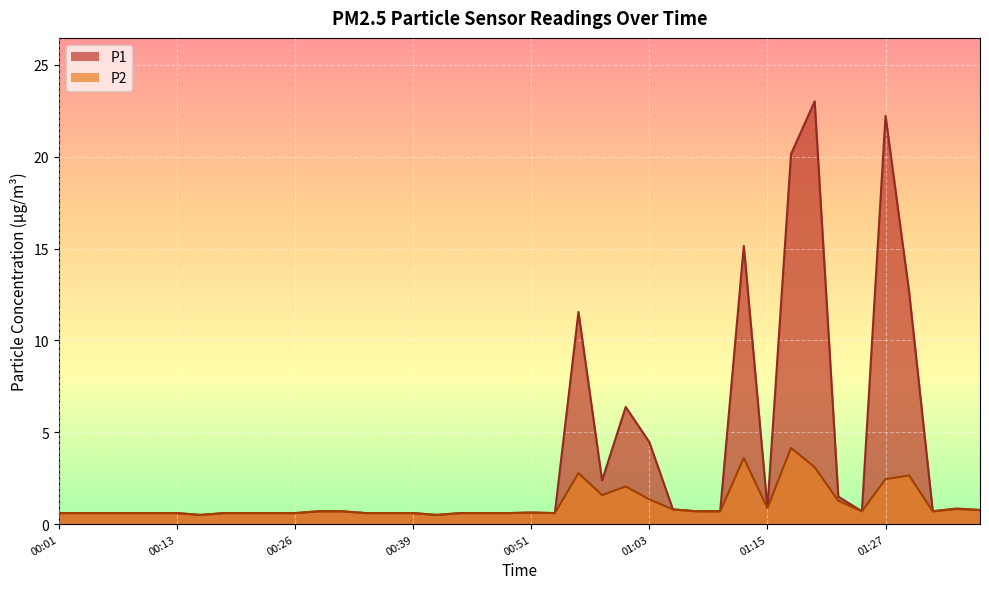

Rank the categories by P1 value from highest to lowest.

01:20, 01:27, 01:18, 01:13, 01:30, 00:56, 01:01, 01:03, 00:58, 01:23, 01:15, 01:35, 01:06, 01:37, 00:29, 00:31, 01:08, 01:10, 01:25, 01:32, 00:51, 00:01, 00:03, 00:05, 00:08, 00:10, 00:13, 00:19, 00:21, 00:24, 00:26, 00:34, 00:36, 00:39, 00:44, 00:46, 00:48, 00:53, 00:16, 00:41